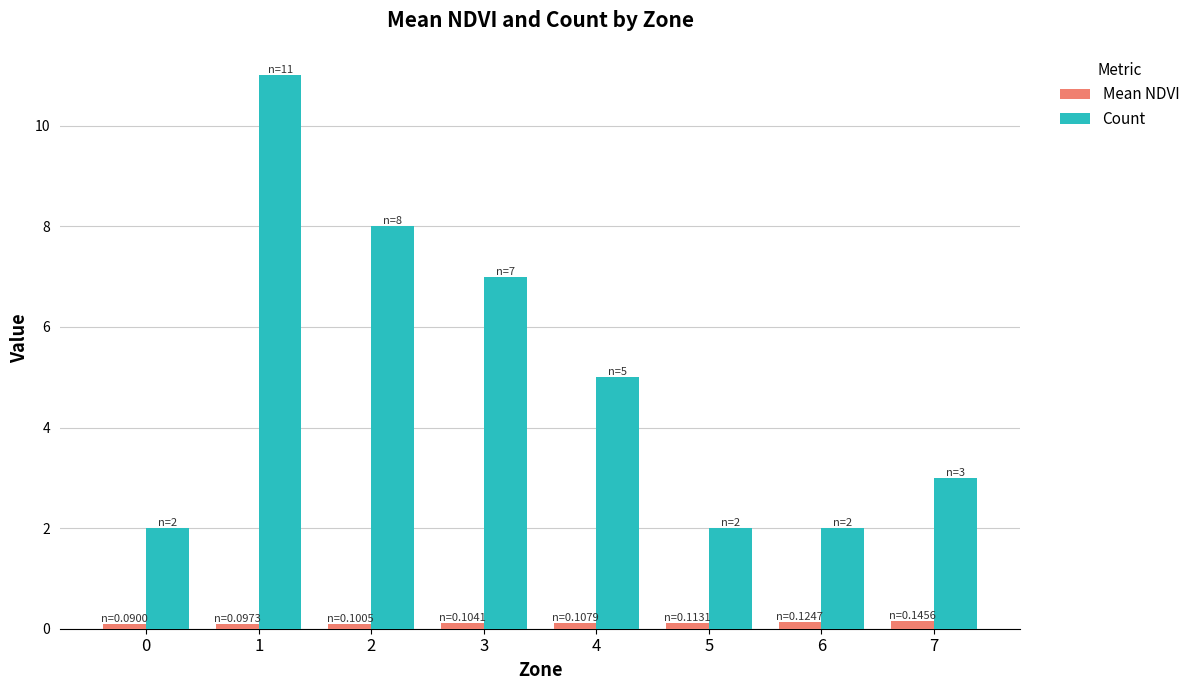

What is the difference between the highest and lowest values at 3?

6.9